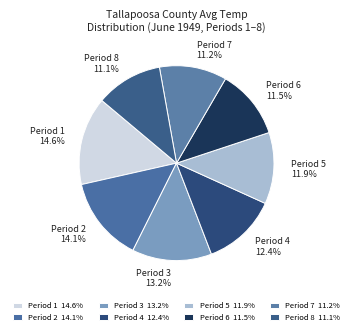

Between Period 5 and Period 3, which is larger?

Period 3